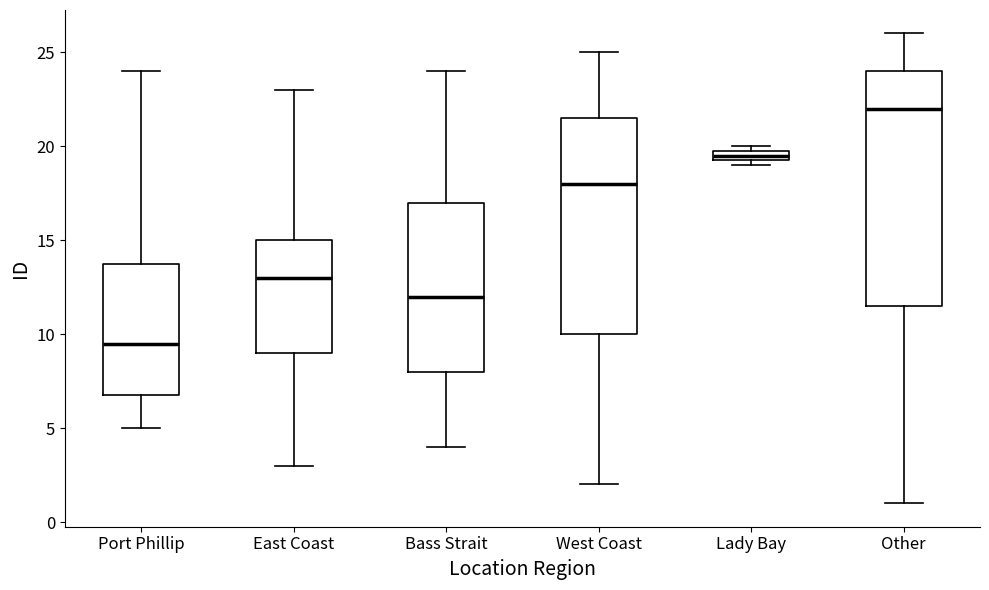

Where is the upper edge of the box for West Coast on the y-axis? The values are not printed on the chart, so give them approximately, as read against the axis.

21.5